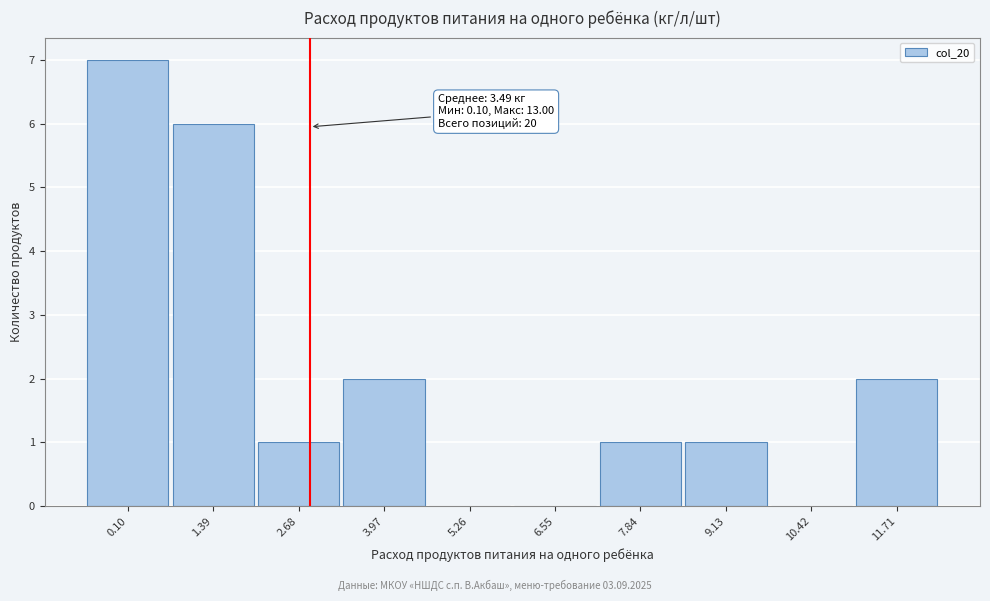

Reading left to right, transcribe all the data shown in this chart.

0.10=7	1.39=6	2.68=1	3.97=2	5.26=0	6.55=0	7.84=1	9.13=1	10.42=0	11.71=2